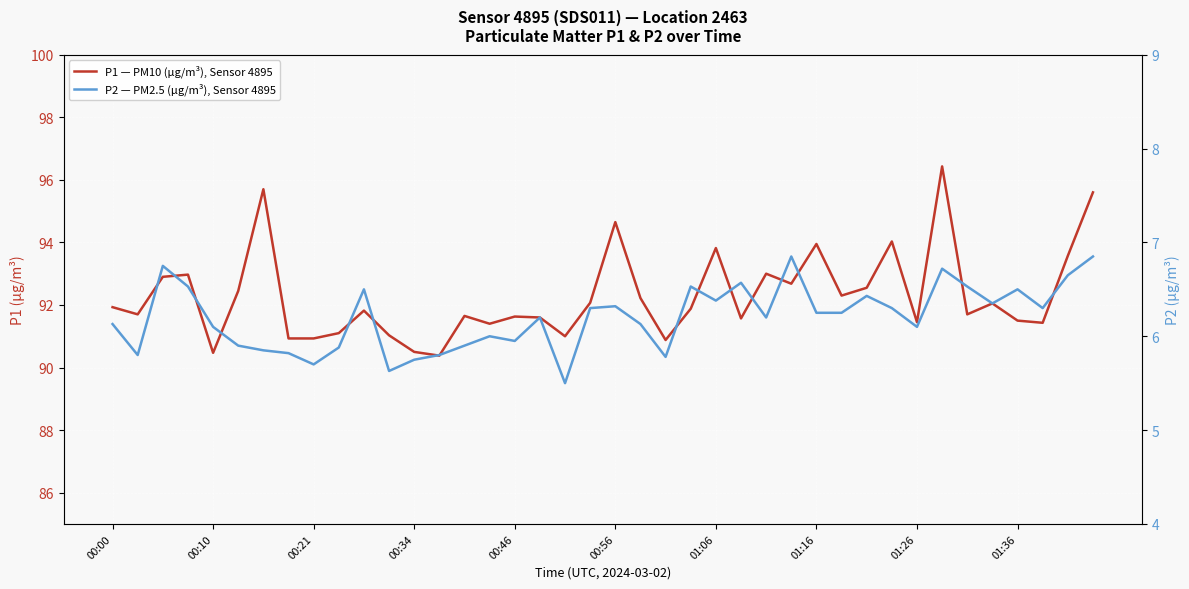

True or false: P1 — PM10 (µg/m³), Sensor 4895 and P2 — PM2.5 (µg/m³), Sensor 4895 cross at least once.

False